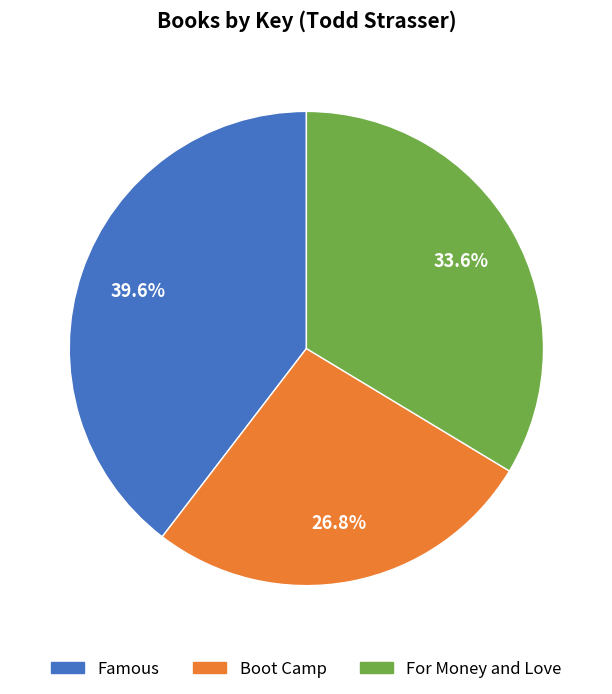

Between Famous and Boot Camp, which is larger?

Famous